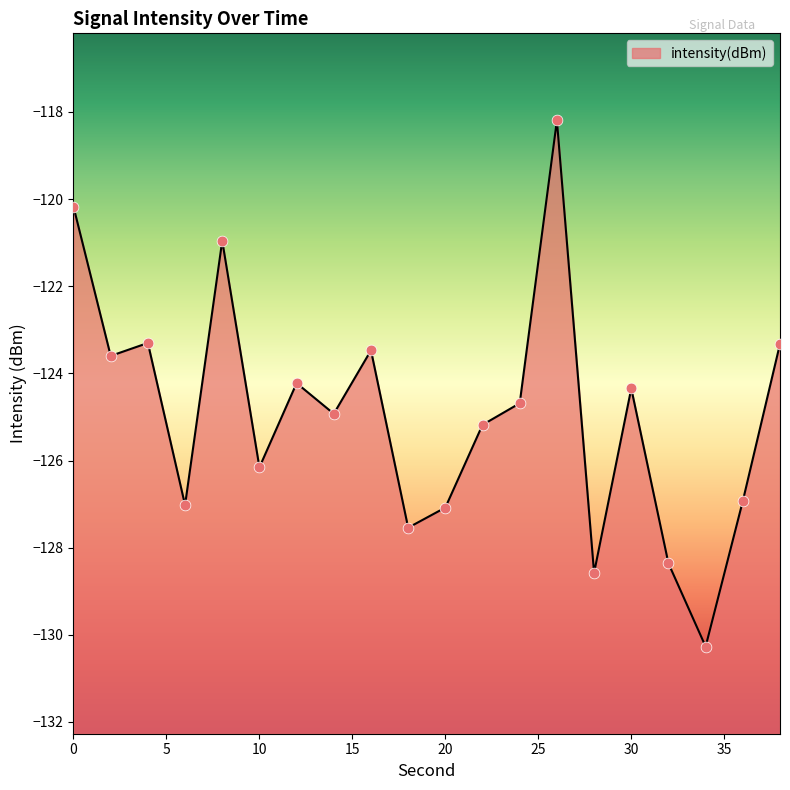

What is the change in value from 2 to 26?

+5.4